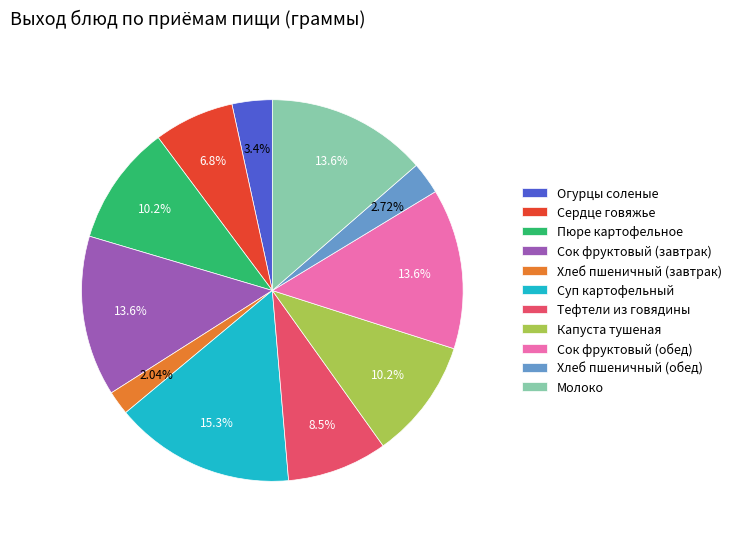

Is the sum of Огурцы соленые and Хлеб пшеничный (завтрак) greater than half?

No